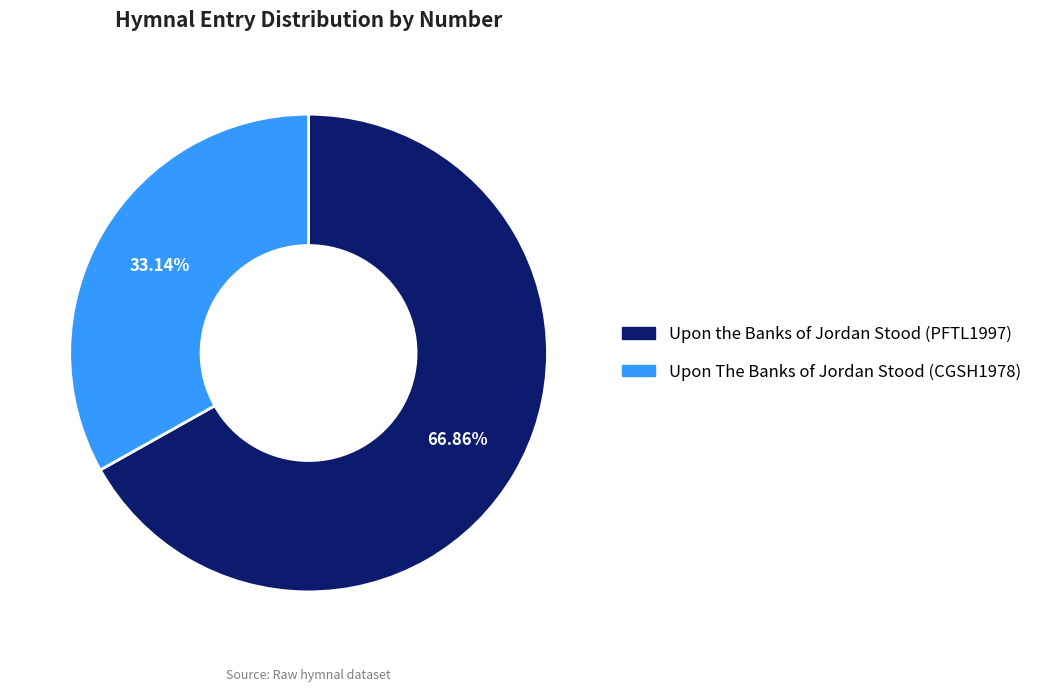

How many slices are in this pie chart?

2